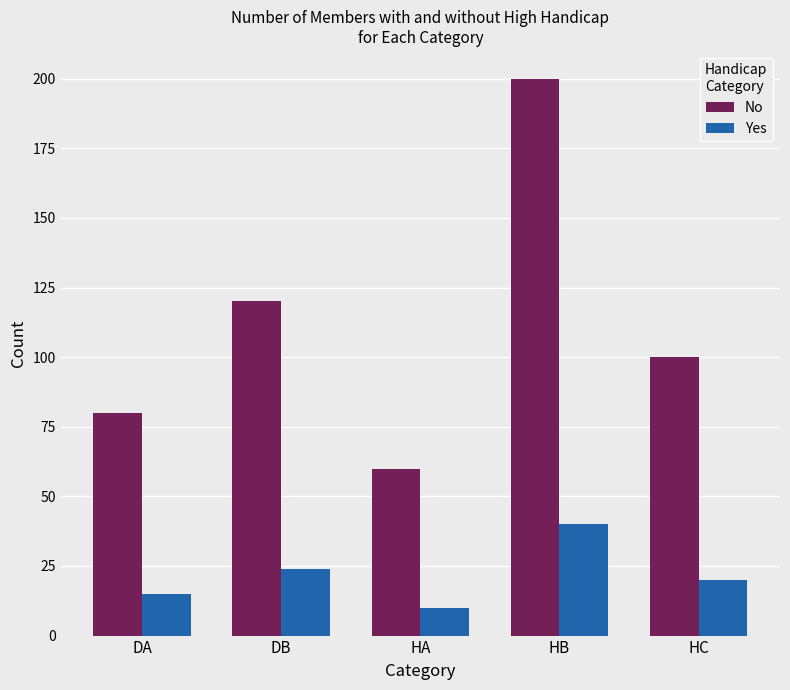

What is the value of the No bar at the 4th from the left?

200